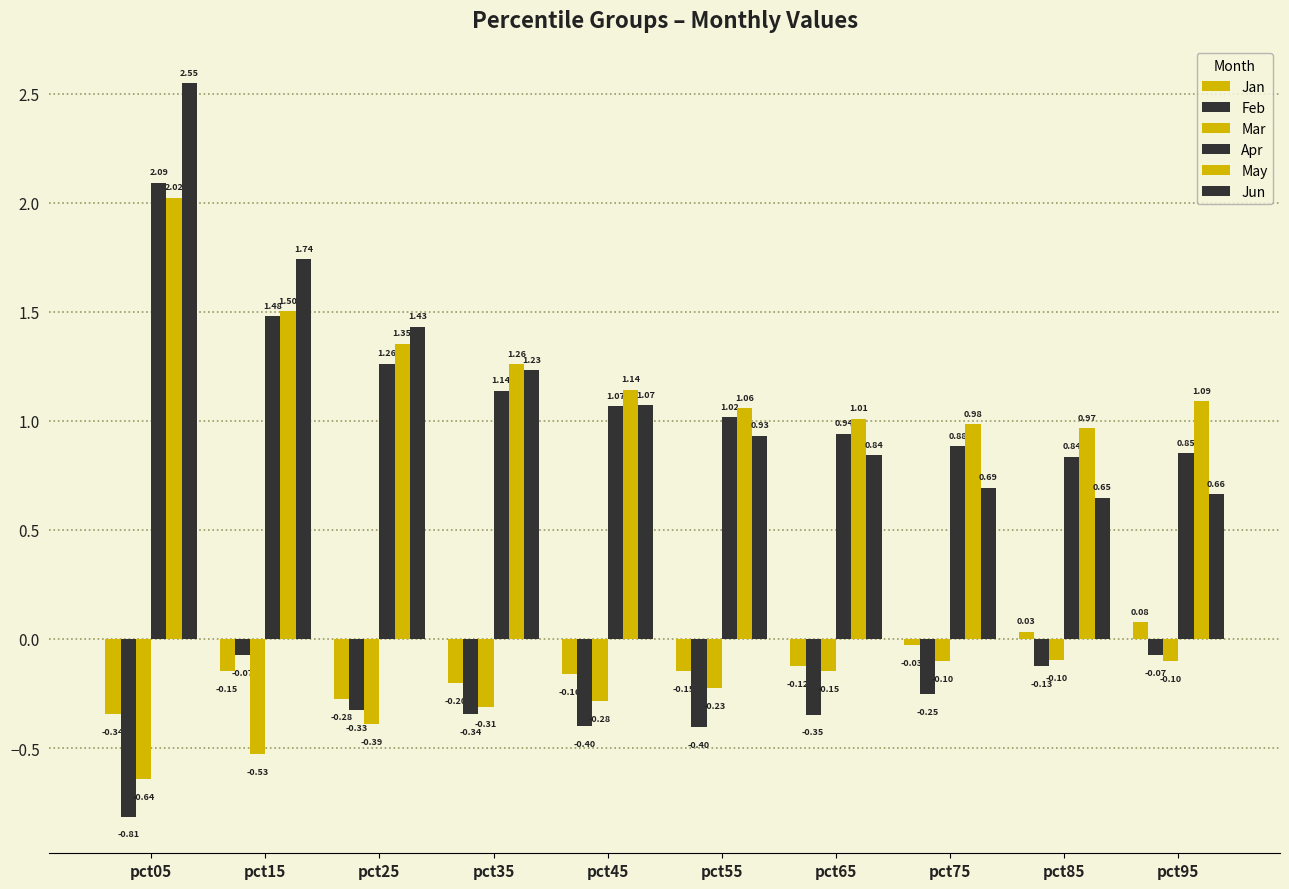

How many bars are there in total?

60